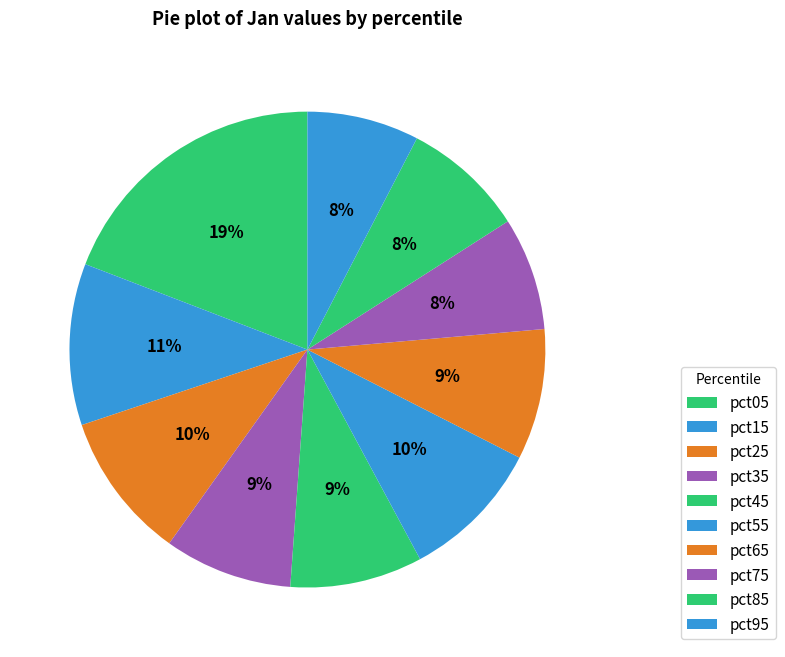

To the nearest percent, what is the combined percentage of pct15 and pct05?

30%